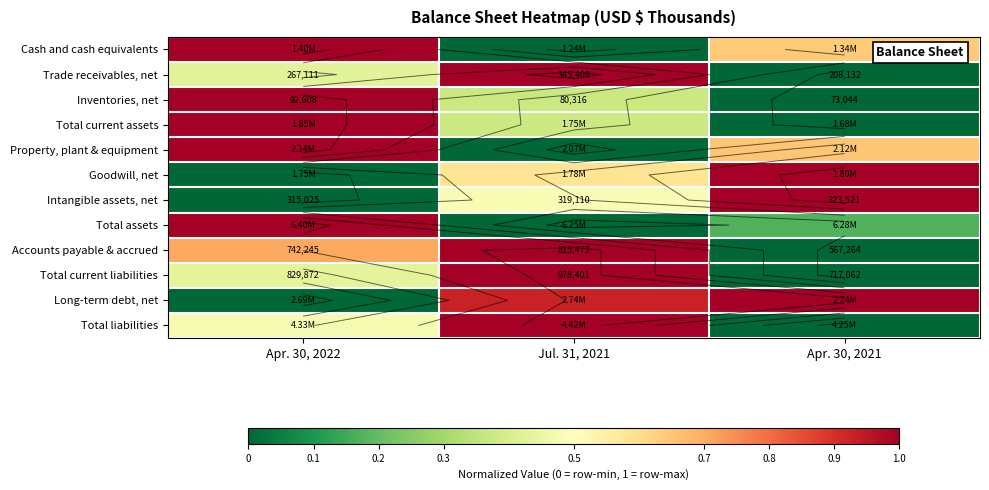

Which category has the highest value across all series?

Apr. 30, 2022